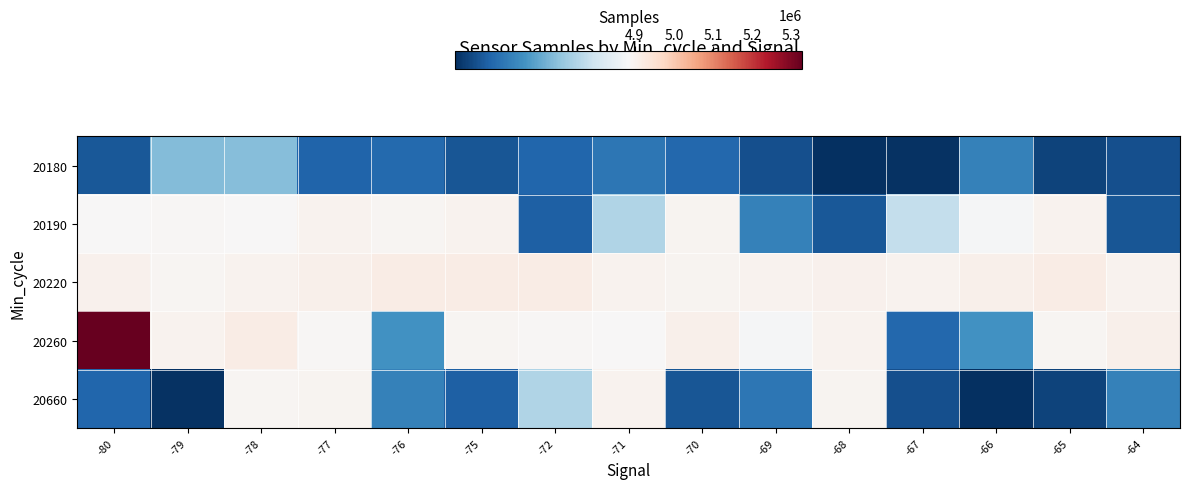

Reading right to left, what are all the values shown in this chart?

20180: -64=4880415	-65=4880227	-66=4881277	-67=4879965	-68=4879919	-69=4880416	-70=4880810	-71=4881088	-72=4880783	-75=4880525	-76=4880862	-77=4880755	-78=4882313	-79=4882296	-80=4880549
20190: -64=4880525	-65=4898776	-66=4884059	-67=4883129	-68=4880549	-69=4881280	-70=4897413	-71=4882867	-72=4880699	-75=4898776	-76=4893172	-77=4898391	-78=4887071	-79=4889276	-80=4884114
20220: -64=4898066	-65=4916659	-66=4905970	-67=4898952	-68=4902276	-69=4899225	-70=4897073	-71=4898066	-72=4916659	-75=4915368	-76=4915448	-77=4905970	-78=4898952	-79=4892713	-80=4902276
20260: -64=4905970	-65=4893172	-66=4881581	-67=4880810	-68=4898776	-69=4884059	-70=4905970	-71=4887071	-72=4889276	-75=4893172	-76=4881581	-77=4887782	-78=4915448	-79=4898307	-80=5328145
20660: -64=4881277	-65=4880227	-66=4879919	-67=4880416	-68=4897073	-69=4881088	-70=4880525	-71=4898776	-72=4882867	-75=4880699	-76=4881280	-77=4897413	-78=4893172	-79=4879965	-80=4880783